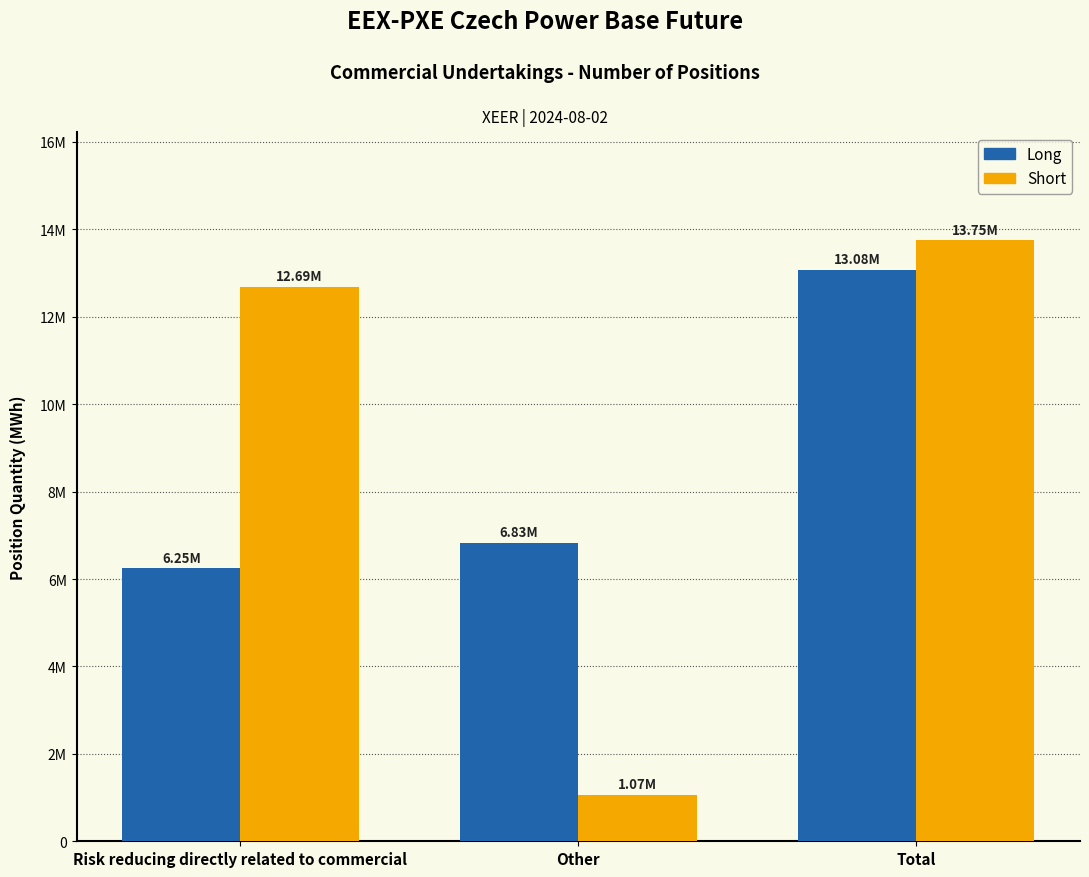

What are all the series names shown in the legend?

Long, Short